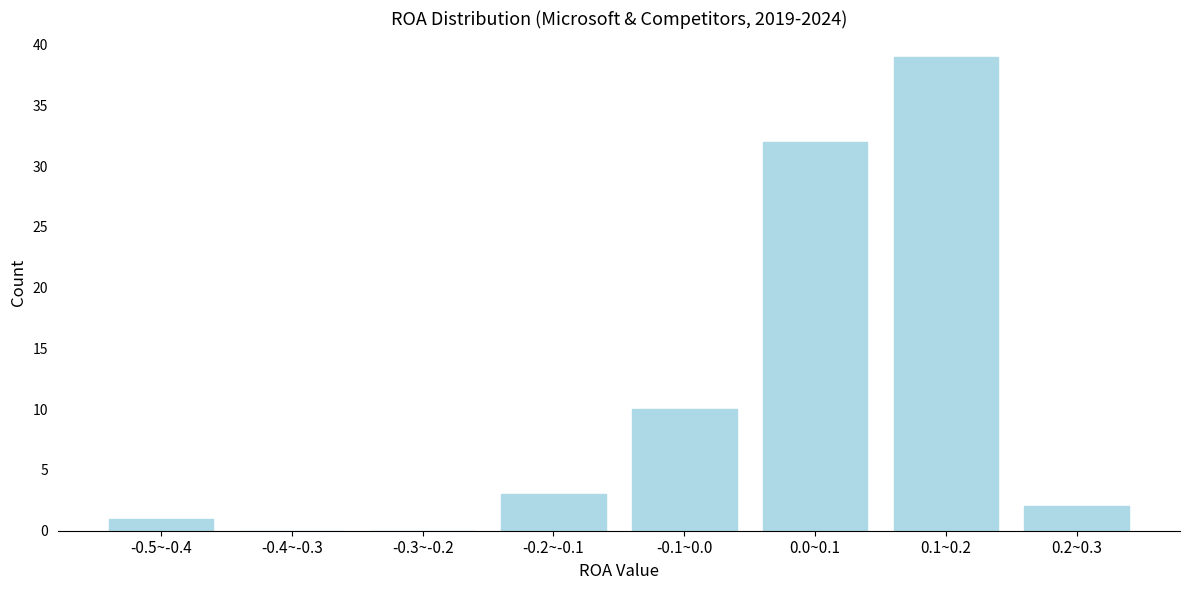

Reading right to left, transcribe all the data shown in this chart.

0.2~0.3=2	0.1~0.2=39	0.0~0.1=32	-0.1~0.0=10	-0.2~-0.1=3	-0.3~-0.2=0	-0.4~-0.3=0	-0.5~-0.4=1